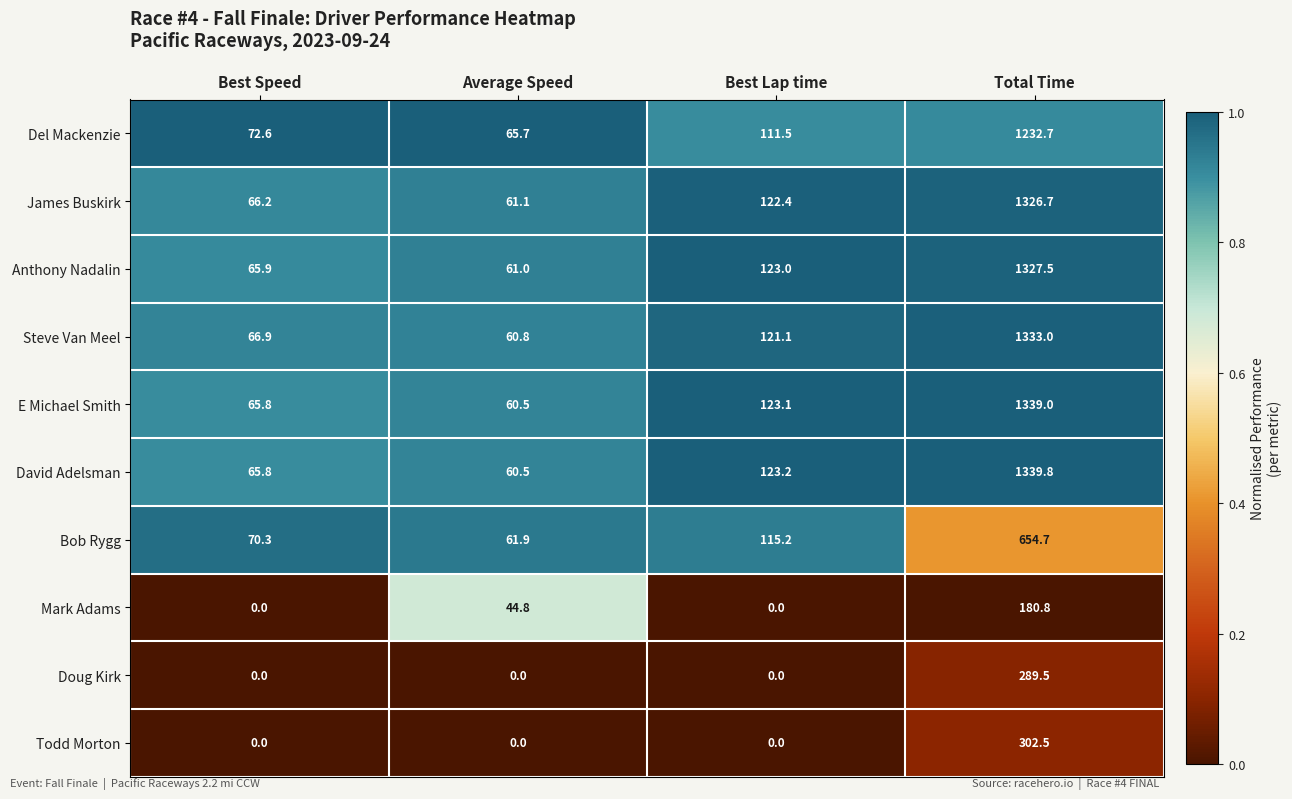

The value of James Buskirk at Best Lap time is 83.6. True or false?

False